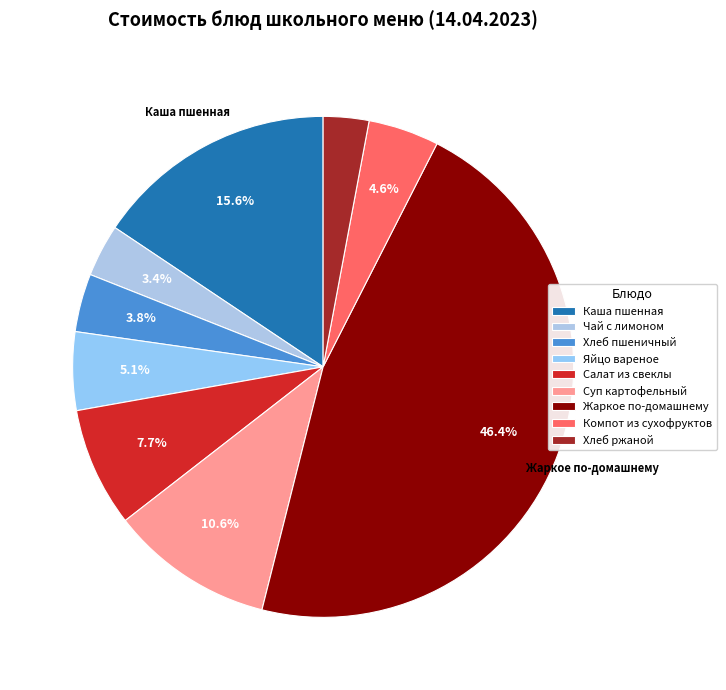

How many slices are in this pie chart?

9